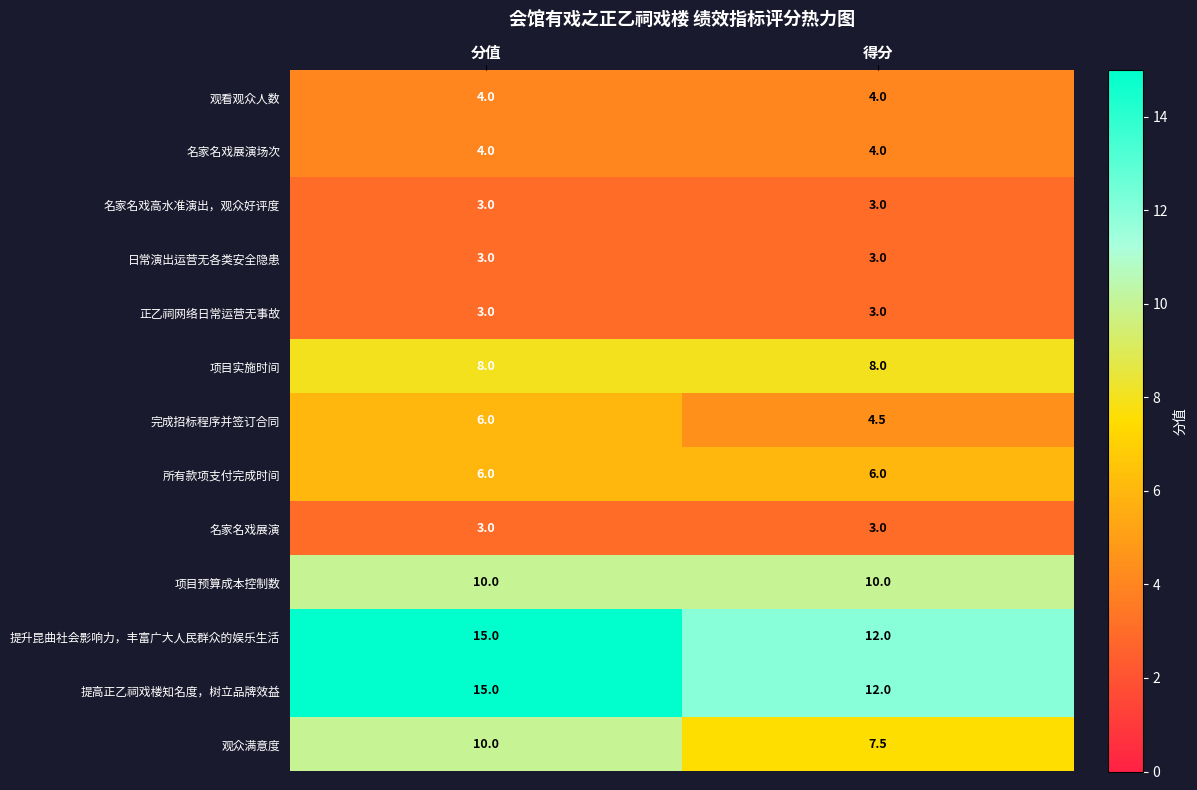

What is the smallest value displayed?

3.0